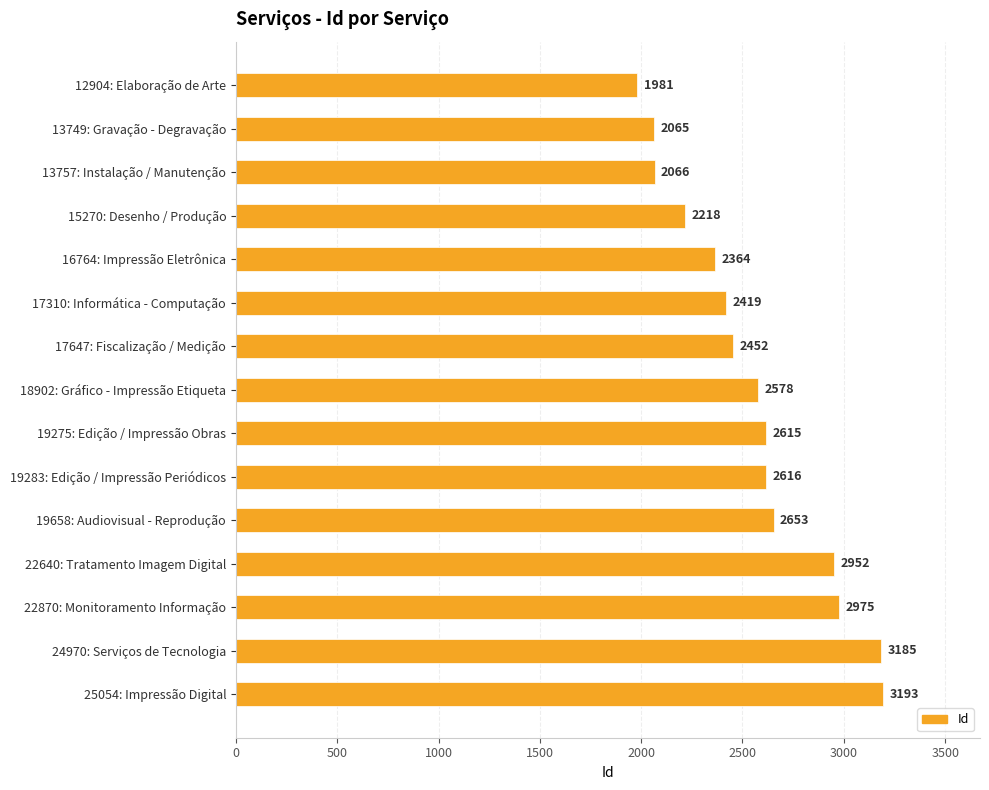

Reading top to bottom, what are all the values shown in this chart?

12904: Elaboração de Arte=1981	13749: Gravação - Degravação=2065	13757: Instalação / Manutenção=2066	15270: Desenho / Produção=2218	16764: Impressão Eletrônica=2364	17310: Informática - Computação=2419	17647: Fiscalização / Medição=2452	18902: Gráfico - Impressão Etiqueta=2578	19275: Edição / Impressão Obras=2615	19283: Edição / Impressão Periódicos=2616	19658: Audiovisual - Reprodução=2653	22640: Tratamento Imagem Digital=2952	22870: Monitoramento Informação=2975	24970: Serviços de Tecnologia=3185	25054: Impressão Digital=3193